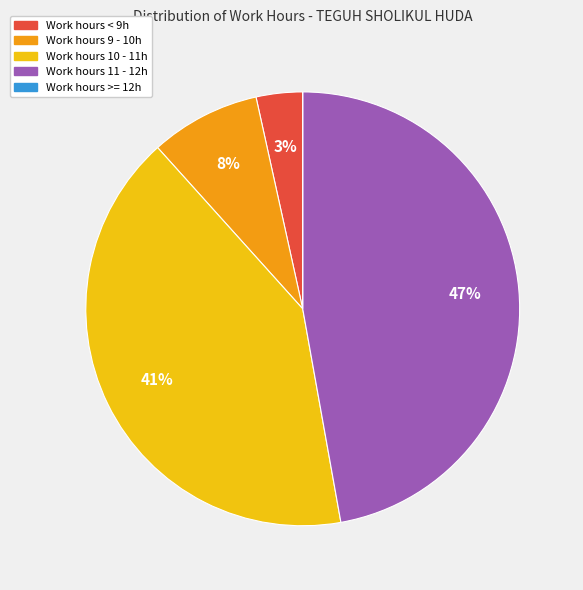

To the nearest percent, what is the difference between the largest and smallest slice percentages?

47%